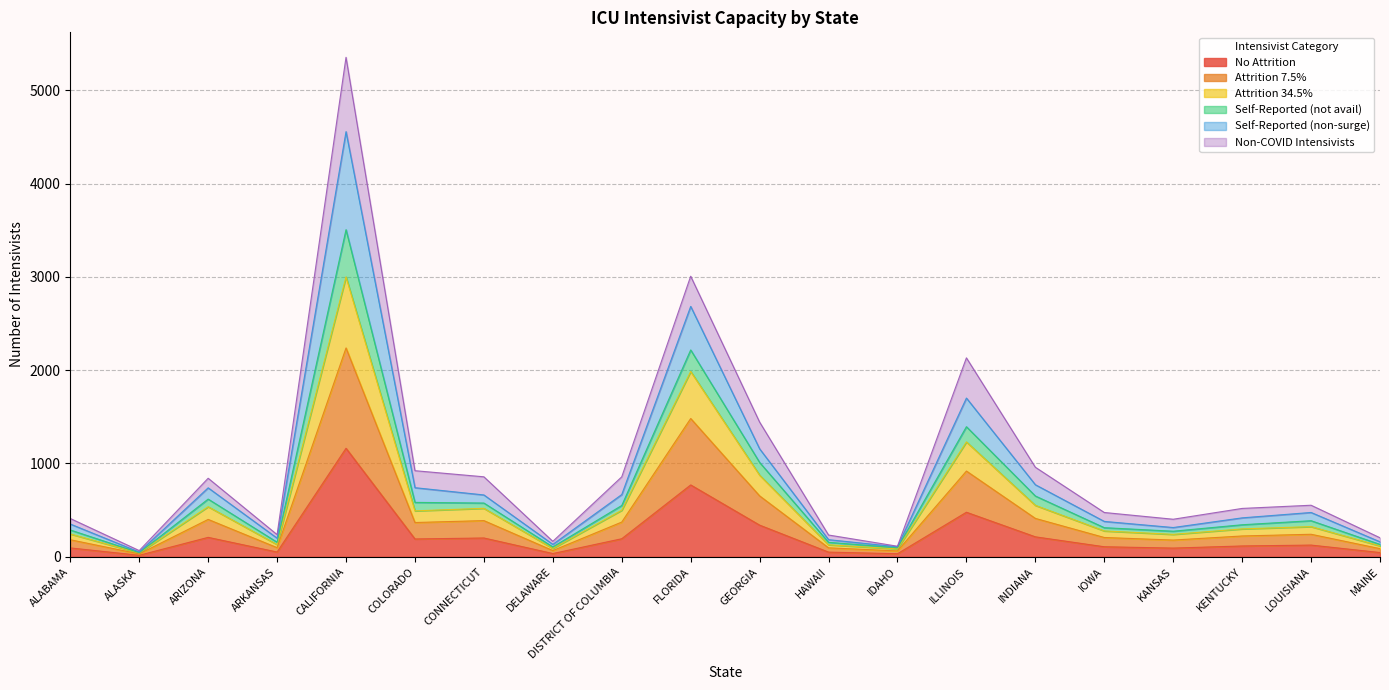

What is the highest value of the No Attrition series?

1163.2